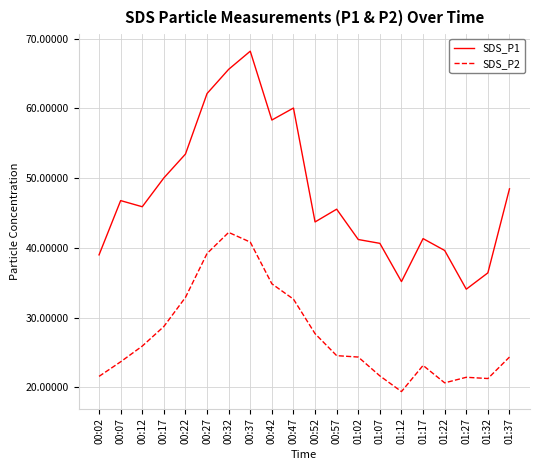

Is it true that SDS_P2 equals 40.9 at 00:12?

False